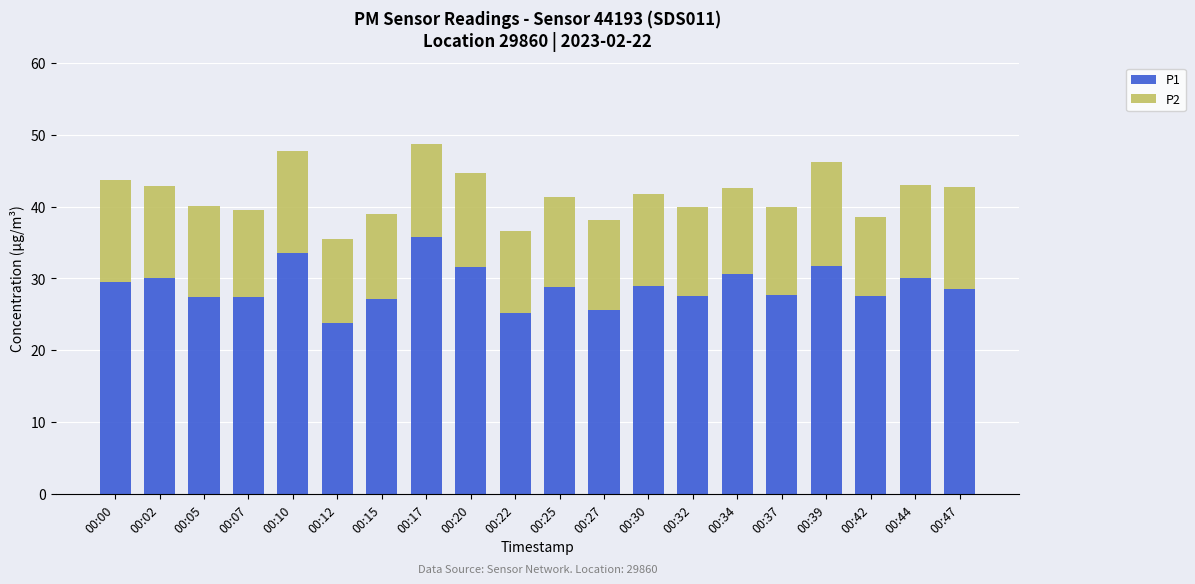

What is the difference between the second highest and minimum values in the P1 series?

9.8